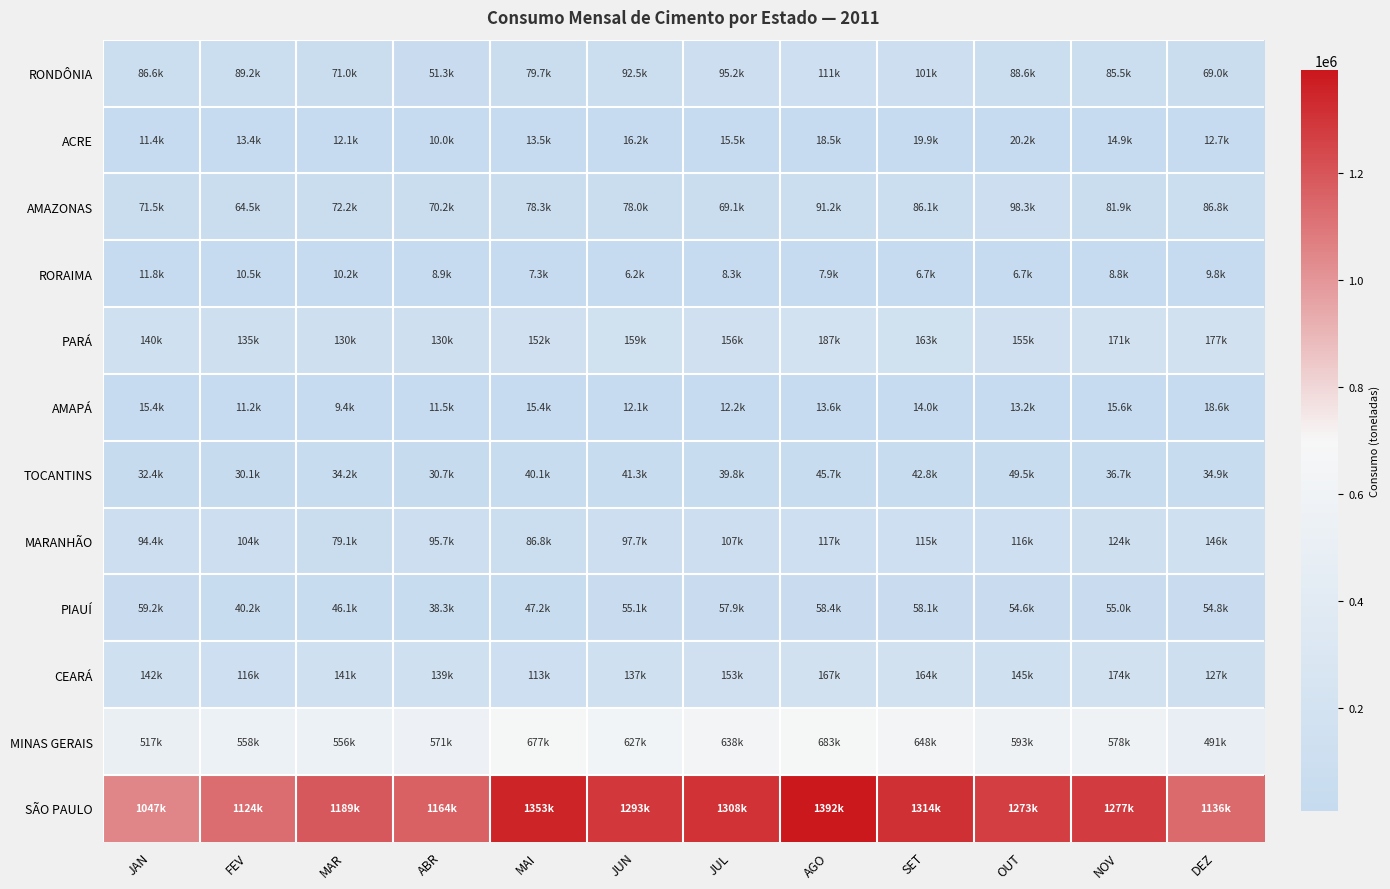

Which series has the largest range (max minus min)?

SÃO PAULO